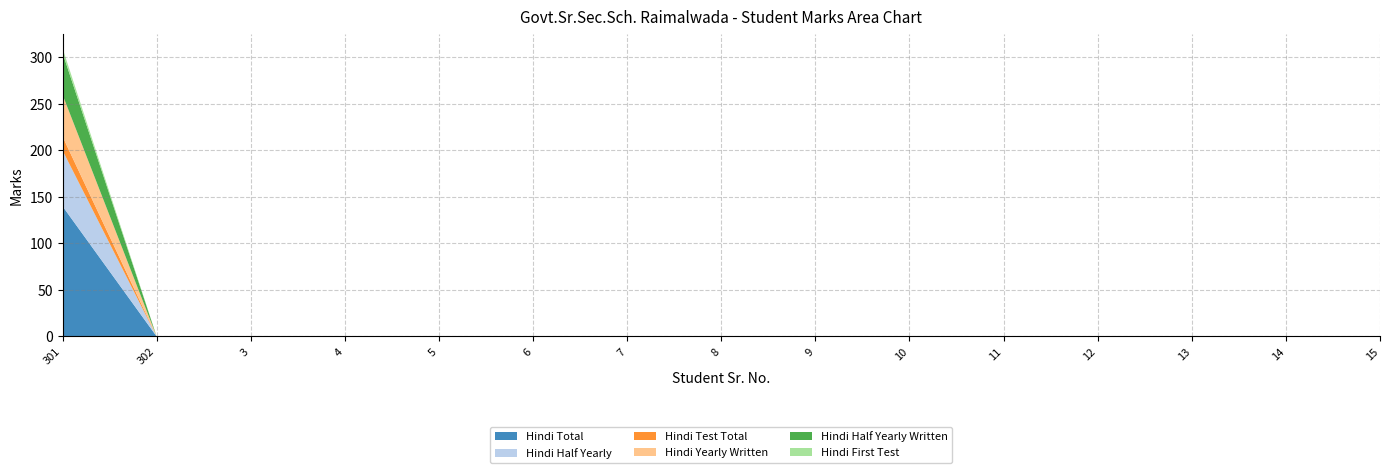

Reading left to right, extract all data points from this chart.

Hindi Total: 140	0	0	0	0	0	0	0	0	0	0	0	0	0	0
Hindi Half Yearly: 60	0	0	0	0	0	0	0	0	0	0	0	0	0	0
Hindi Test Total: 15	0	0	0	0	0	0	0	0	0	0	0	0	0	0
Hindi Yearly Written: 45	0	0	0	0	0	0	0	0	0	0	0	0	0	0
Hindi Half Yearly Written: 45	0	0	0	0	0	0	0	0	0	0	0	0	0	0
Hindi First Test: 5	0	0	0	0	0	0	0	0	0	0	0	0	0	0